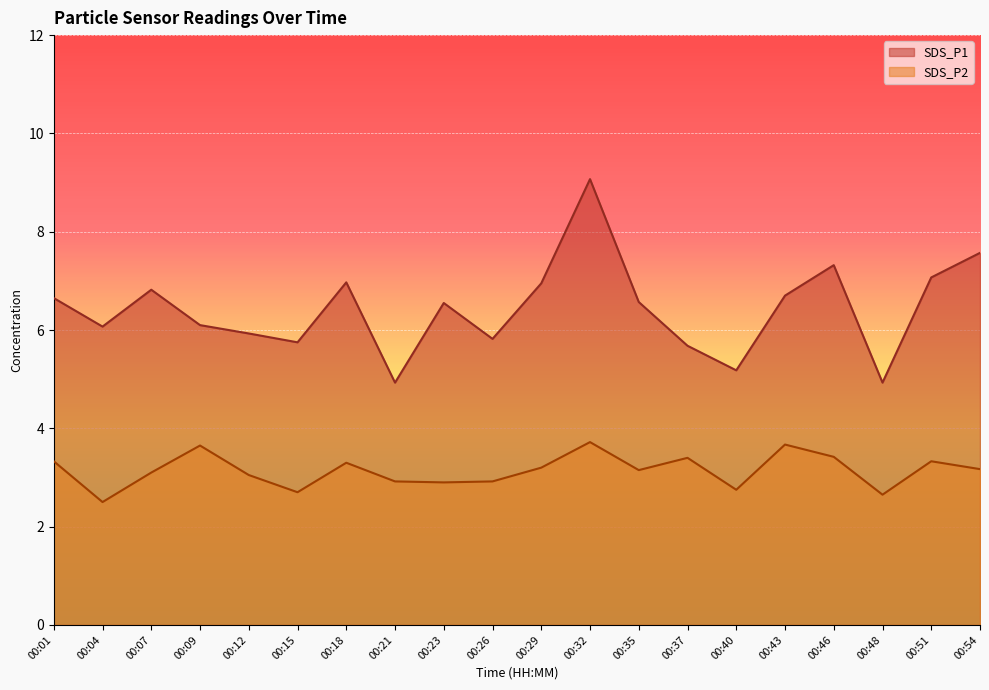

Where is SDS_P2 nearest to the value 3?

00:12